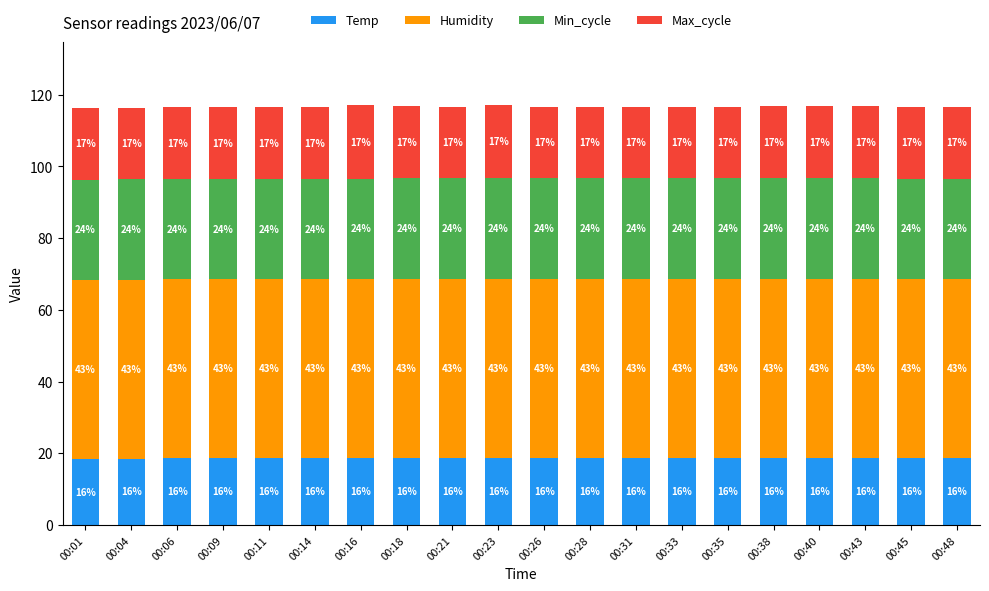

At which category is the sum across all series the highest?

00:23